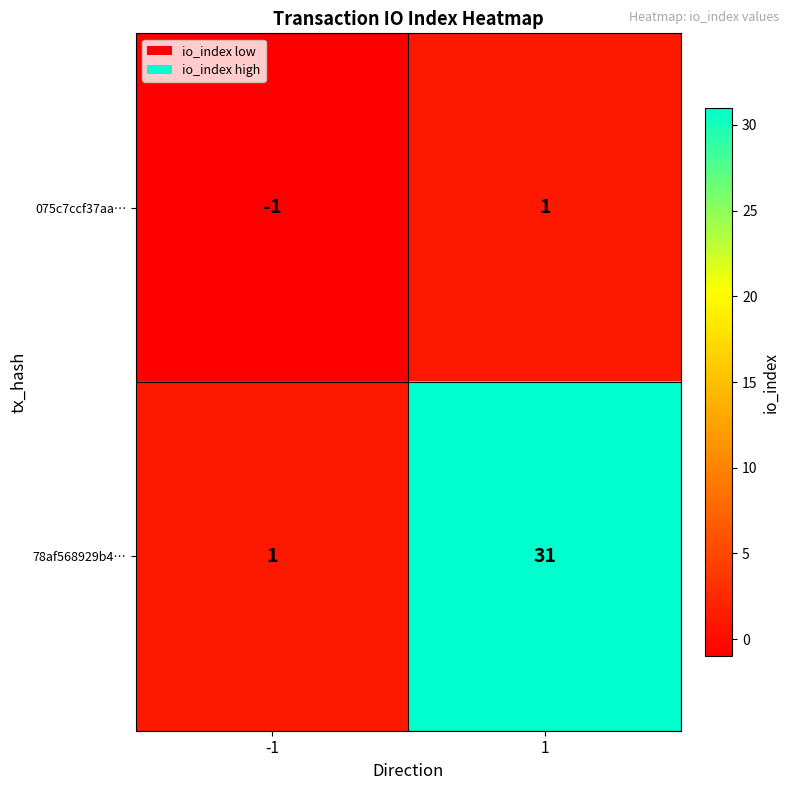

What is the difference between the 78af568929b4… values at 1 and -1?

30